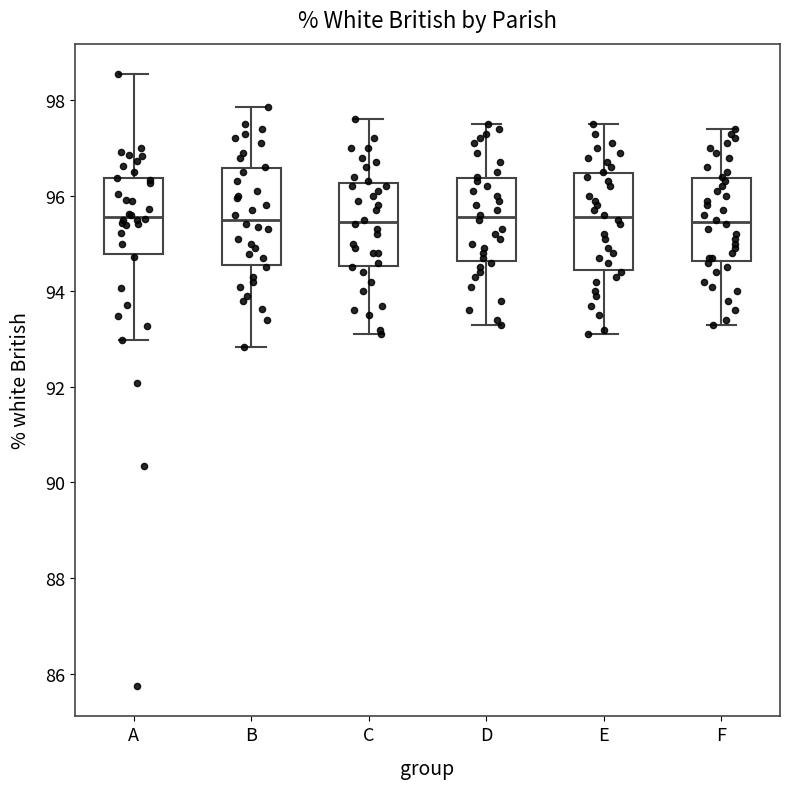

Reading left to right, transcribe this box plot: for each box, give where its median line is, the range the box spans, and where its two whiskers end, as read against the y-axis. The values are not printed on the chart, so give them approximately, as read against the axis.

A: median 95.6, box 94.8 to 96.4, whiskers 93.0 to 98.6
B: median 95.6, box 94.6 to 96.6, whiskers 92.8 to 97.8
C: median 95.4, box 94.6 to 96.2, whiskers 93.2 to 97.6
D: median 95.6, box 94.6 to 96.4, whiskers 93.4 to 97.6
E: median 95.6, box 94.4 to 96.4, whiskers 93.2 to 97.6
F: median 95.4, box 94.6 to 96.4, whiskers 93.4 to 97.4